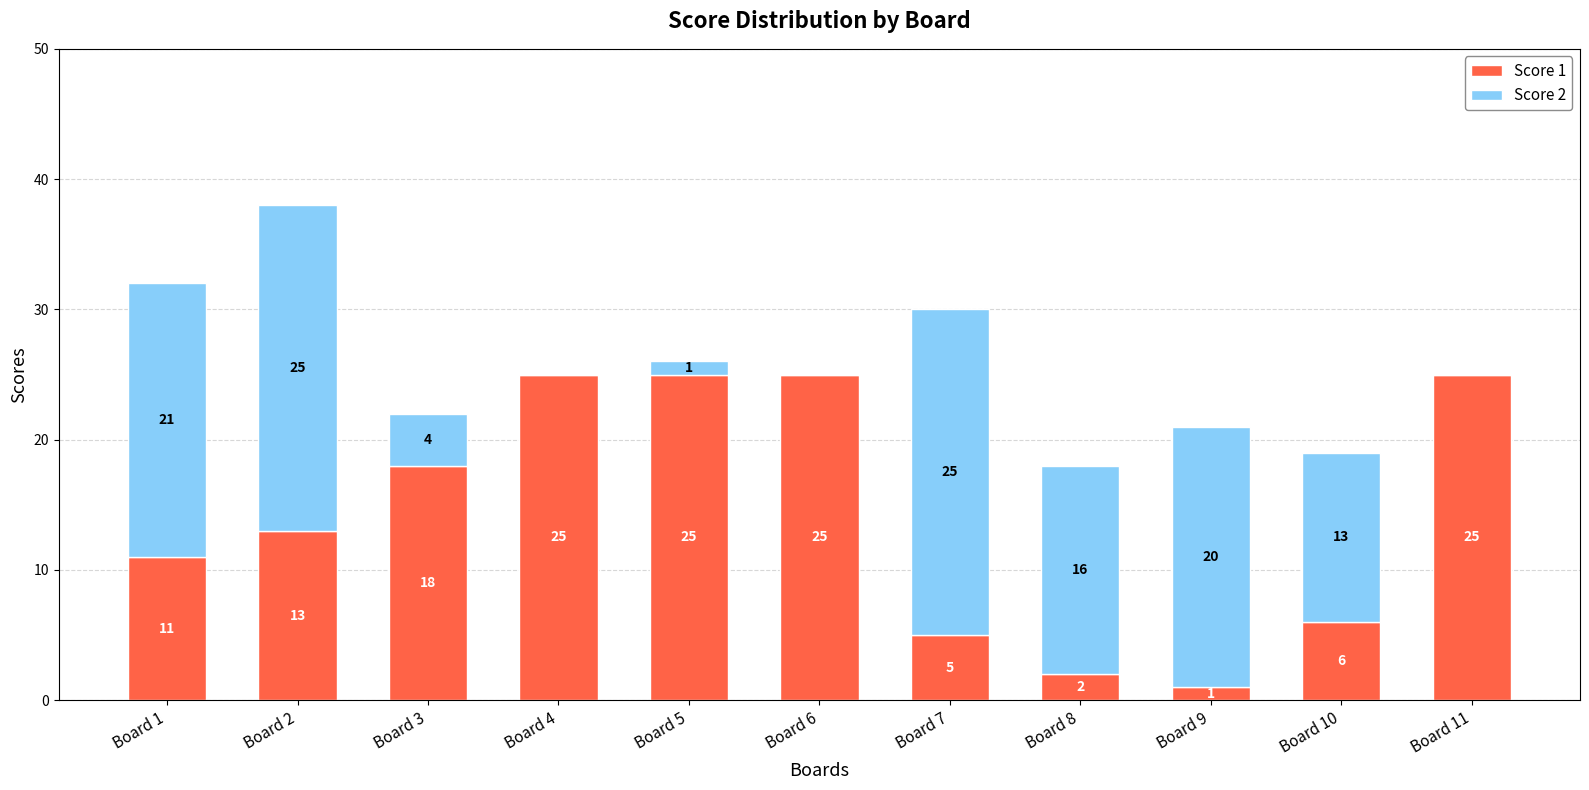

Count the number of categories in the chart.

11